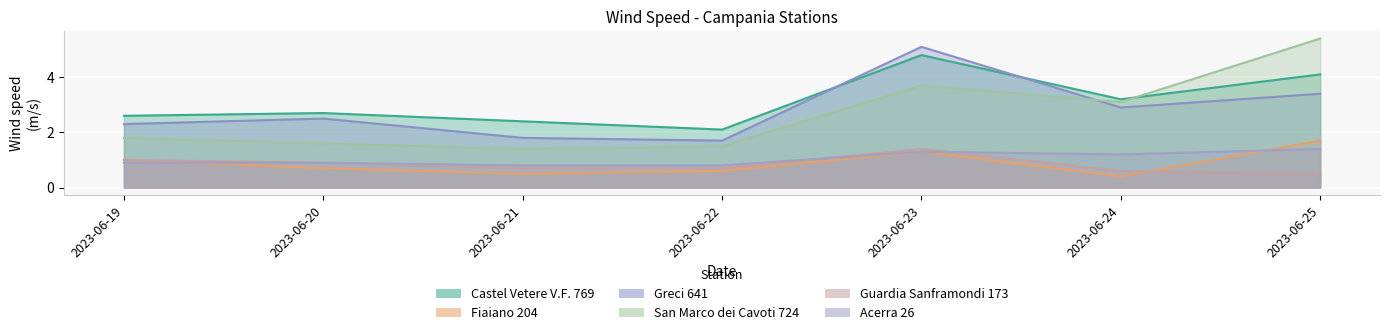

What is the sum of all Castel Vetere V.F. 769 values?

21.9